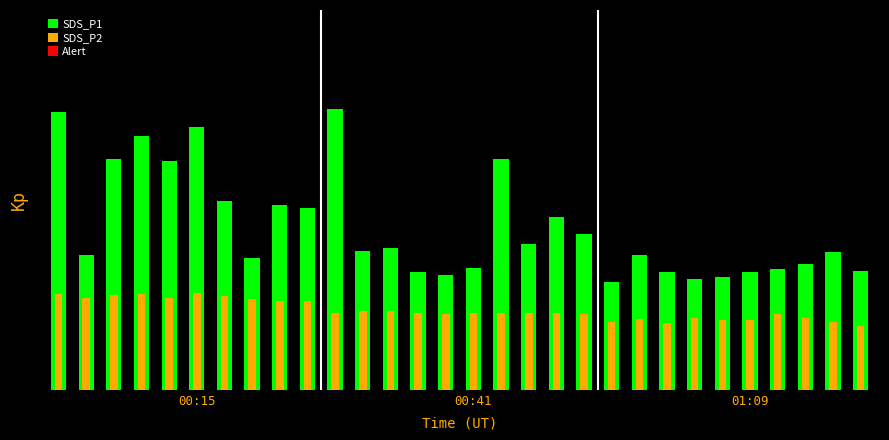

At which label does SDS_P1 first exceed 10?

00:15